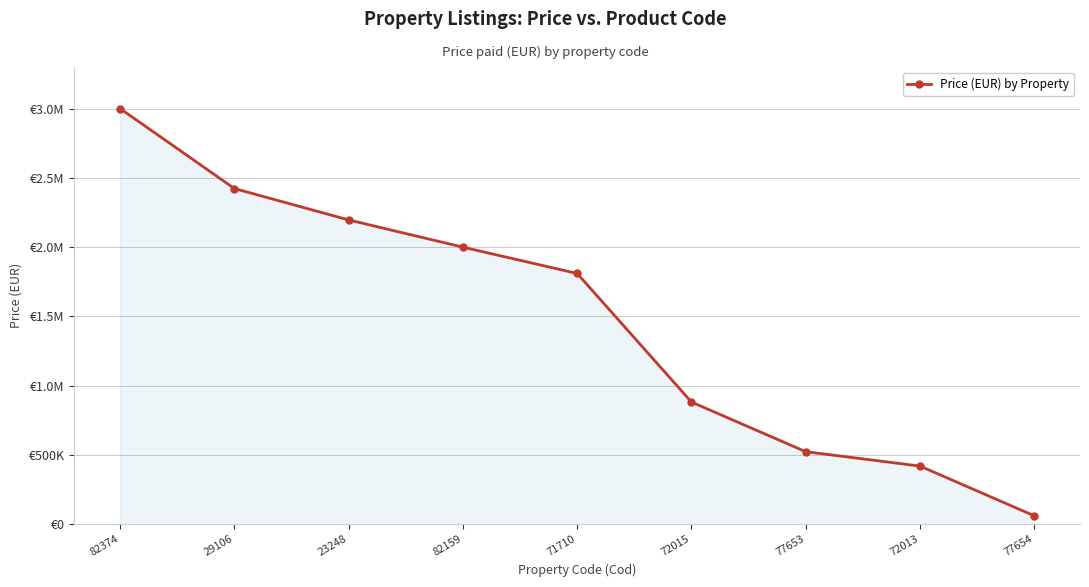

Is it true that the value at 82159 is 1341277?

False